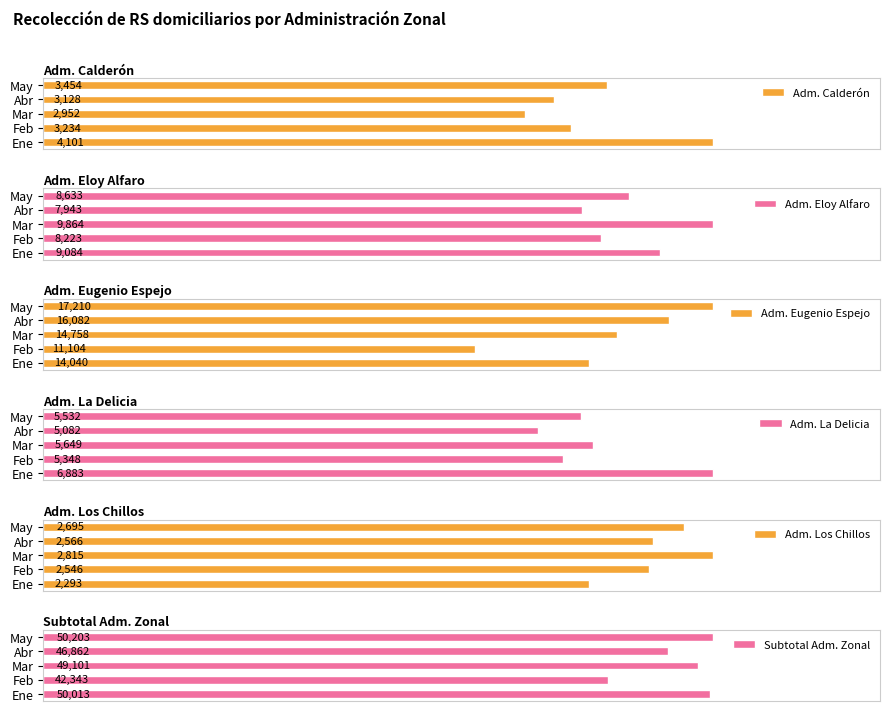

Which series has the largest total across all categories?

Subtotal Adm. Zonal